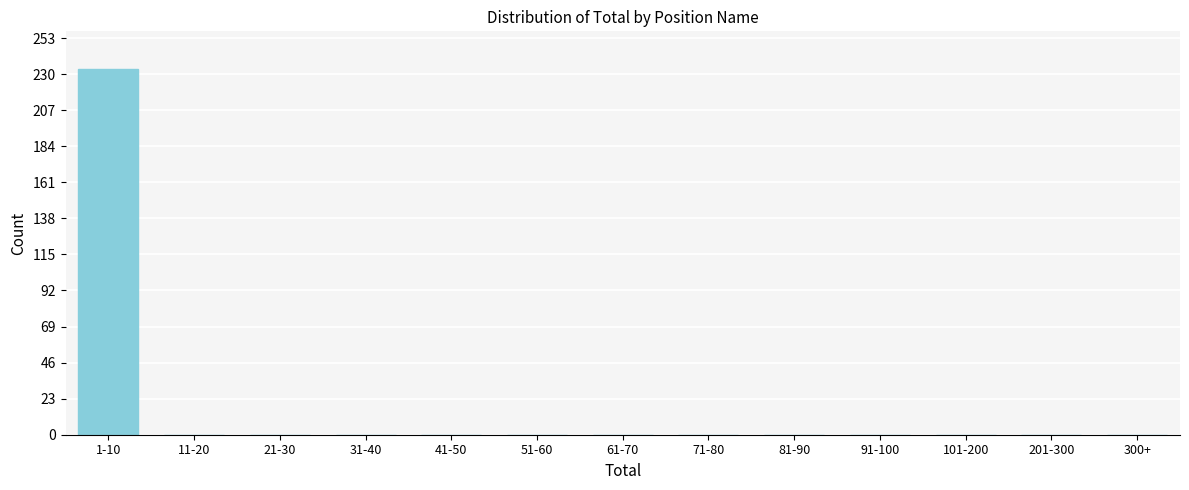

Reading left to right, transcribe all the data shown in this chart.

1-10=233	11-20=0	21-30=0	31-40=0	41-50=0	51-60=0	61-70=0	71-80=0	81-90=0	91-100=0	101-200=0	201-300=0	300+=0